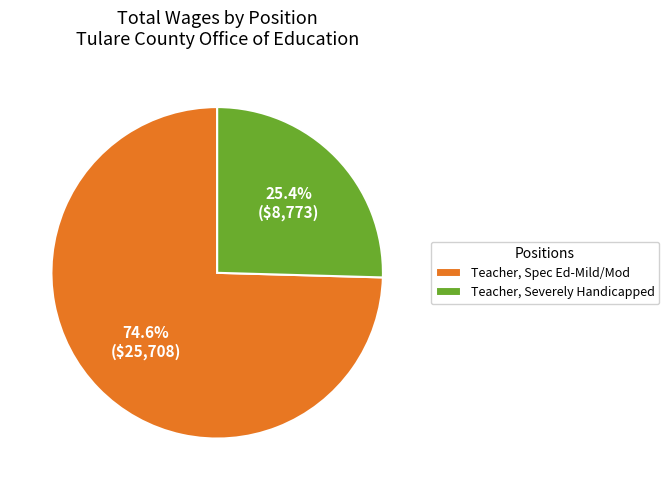

How many segments does this pie chart have?

2